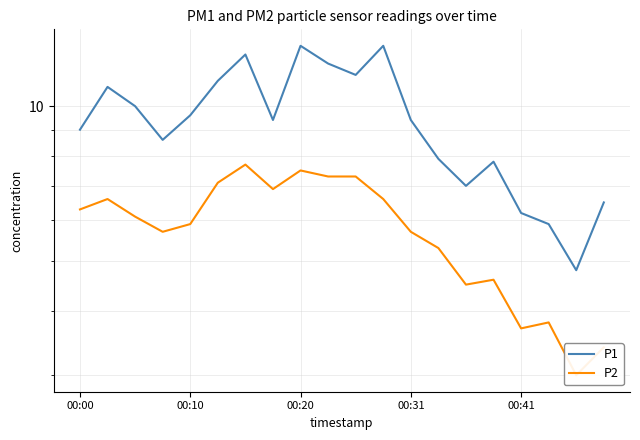

True or false: P2 has more than 1 interior local peaks.

True